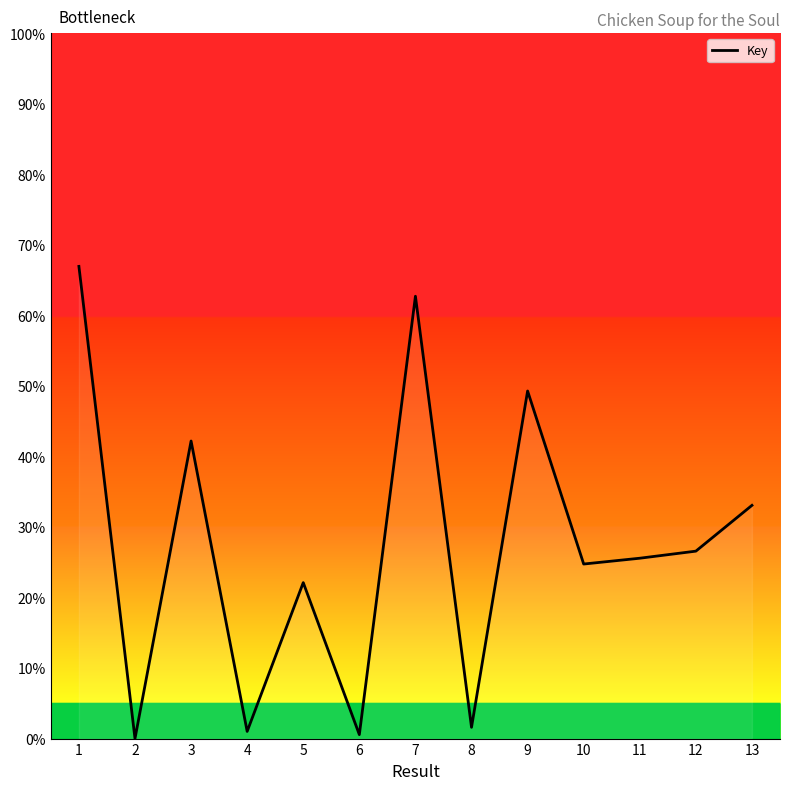

At which label is the value closest to 33?

13